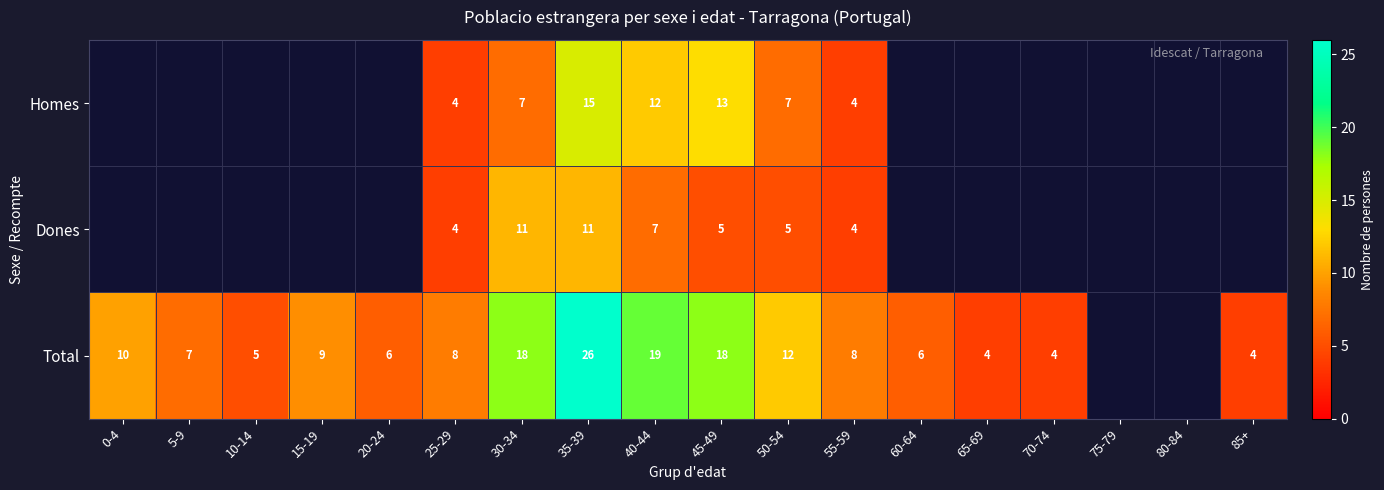

At 50-54, list the series in order from smallest to largest.

Dones, Homes, Total